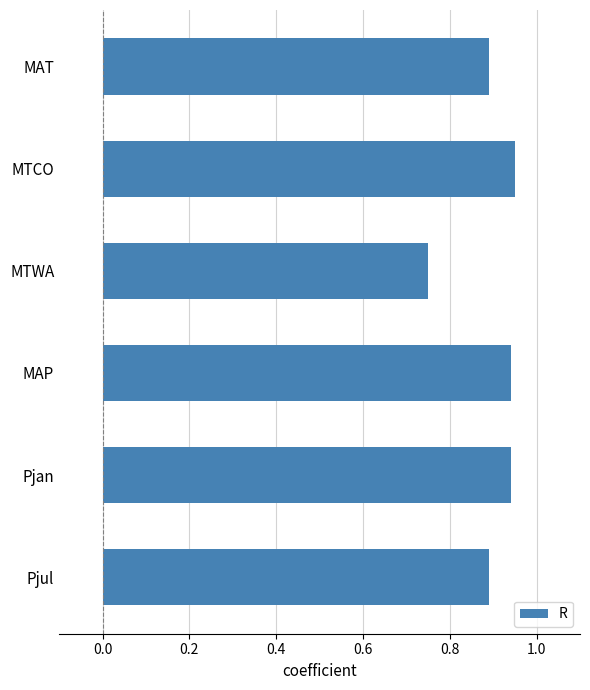

The value at Pjan is 0.9. True or false?

True